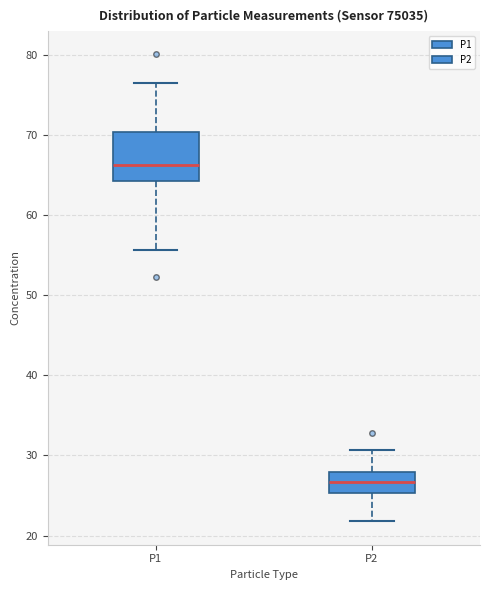

Reading left to right, read every box against the y-axis: the position of its median line, the range the box covers, and the ends of its whiskers. The values are not printed on the chart, so give them approximately, as read against the axis.

P1: median 66, box 64 to 70, whiskers 56 to 76
P2: median 27, box 25 to 28, whiskers 22 to 31